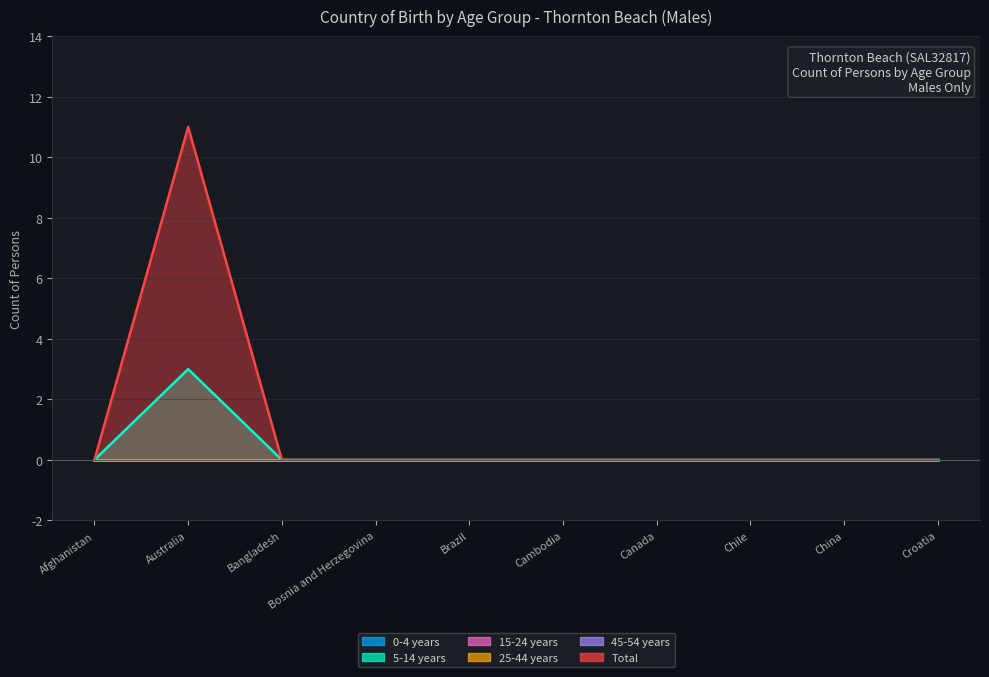

Which series has the widest spread of values?

Total